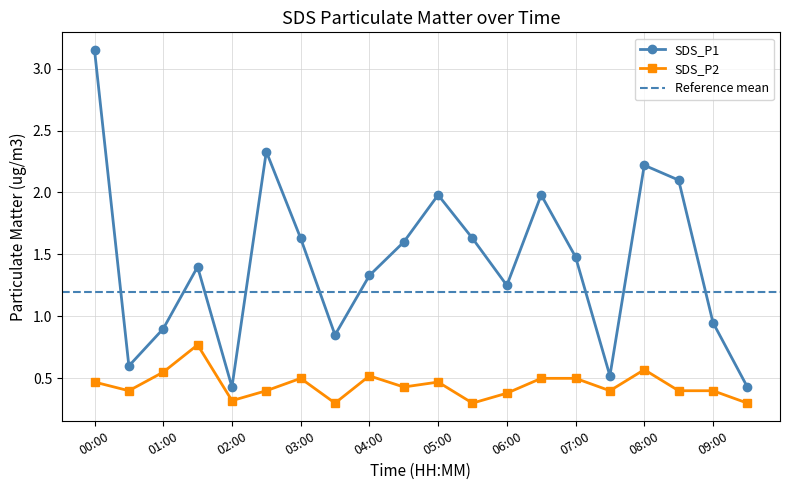

How many lines are shown in the chart?

2